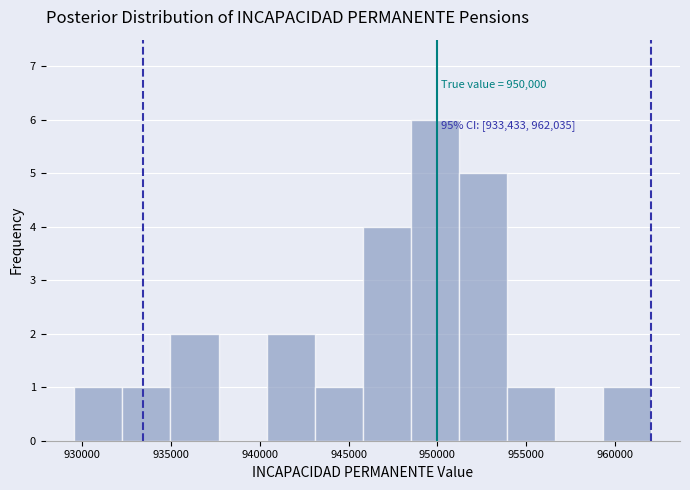

Which range on the x-axis has the tallest bar?

948500 to 951000